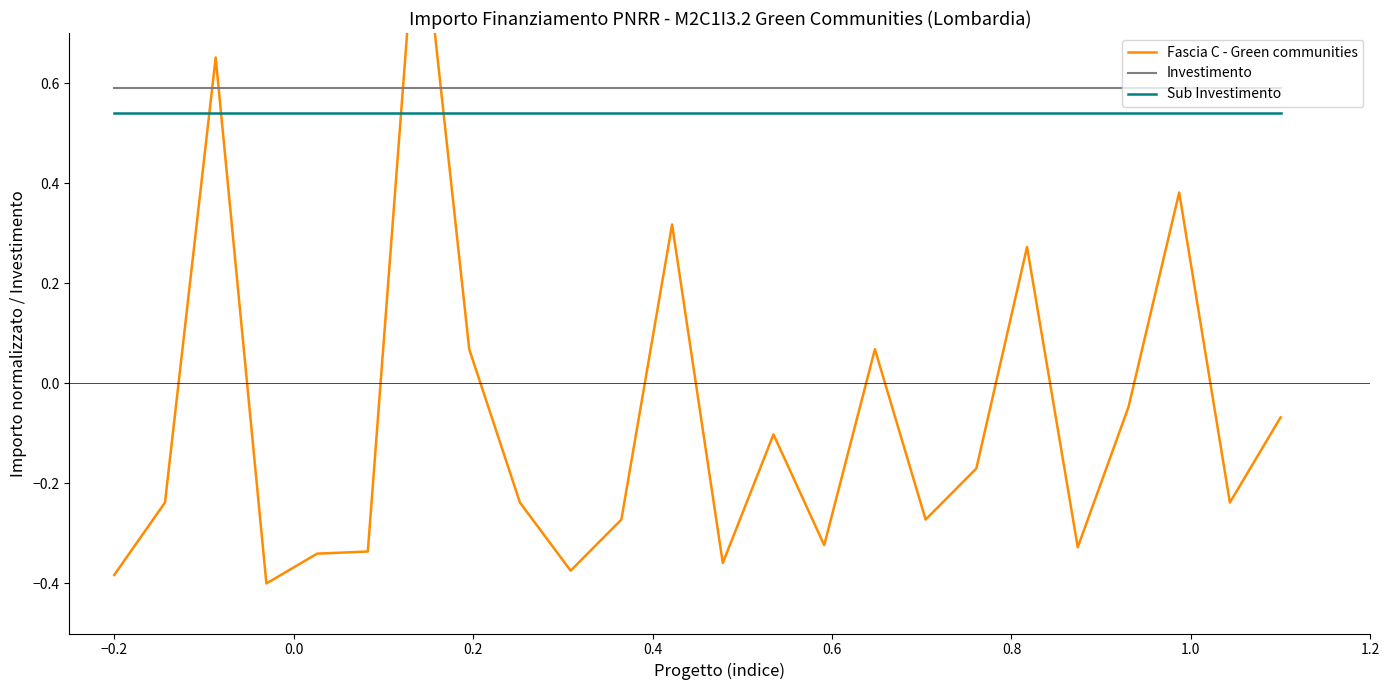

What is the greatest value displayed?

1.0